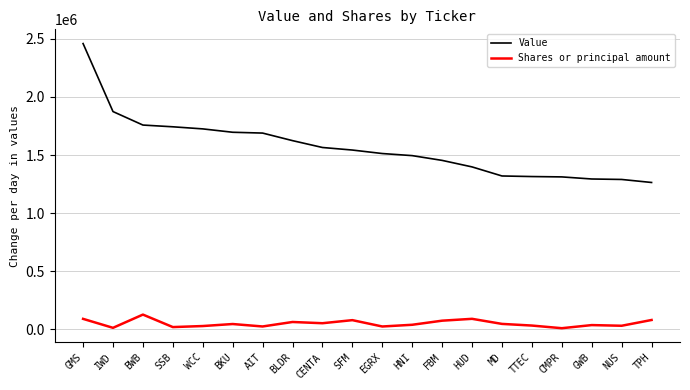

What are all the series names shown in the legend?

Value, Shares or principal amount